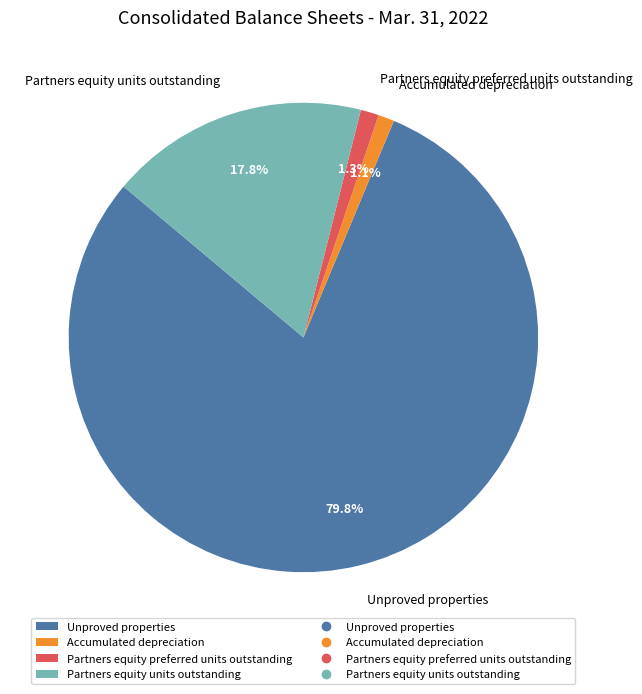

How many segments does this pie chart have?

4